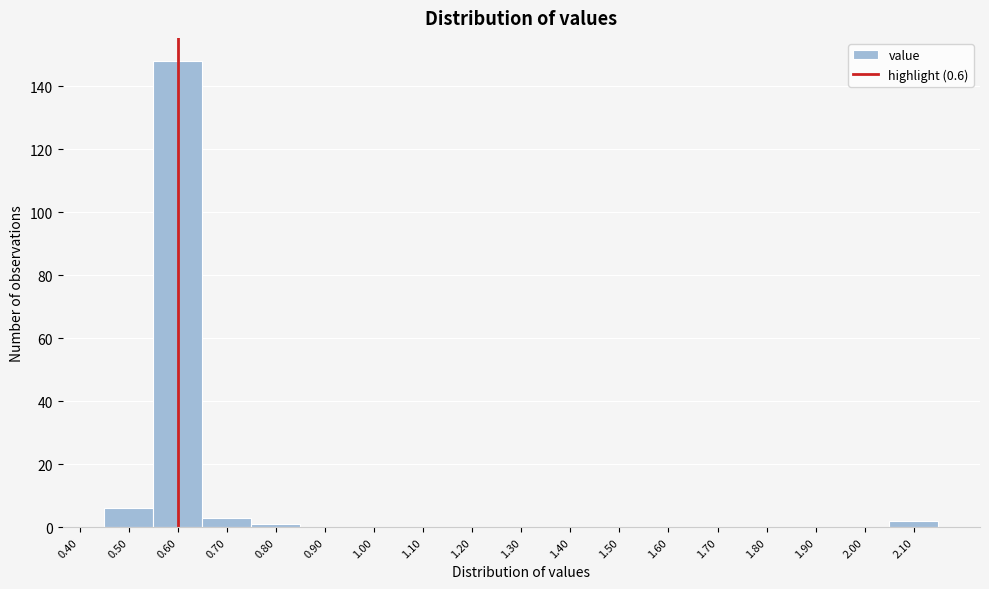

Reading left to right, transcribe this chart: for each bar, give the range it covers on the x-axis and its height. The values are not printed on the chart, so give them approximately, as read against the axis.

0.45 to 0.55: 6
0.55 to 0.65: 148
0.65 to 0.75: 4
0.75 to 0.85: under 2
0.85 to 0.95: 0
0.95 to 1.05: 0
1.05 to 1.15: 0
1.15 to 1.25: 0
1.25 to 1.35: 0
1.35 to 1.45: 0
1.45 to 1.55: 0
1.55 to 1.65: 0
1.65 to 1.75: 0
1.75 to 1.85: 0
1.85 to 1.95: 0
1.95 to 2.05: 0
2.05 to 2.15: 2